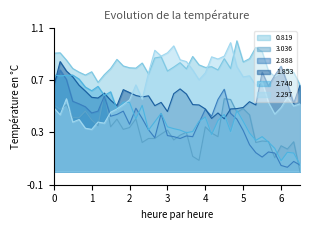

Which series has the widest spread of values?

2.888